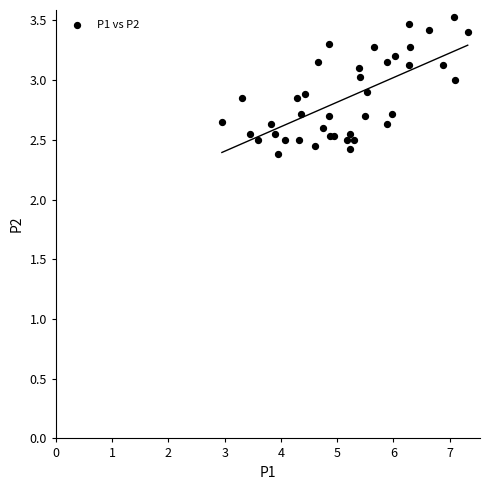

What Y value in the scatter plot is closest to 2?

2.4